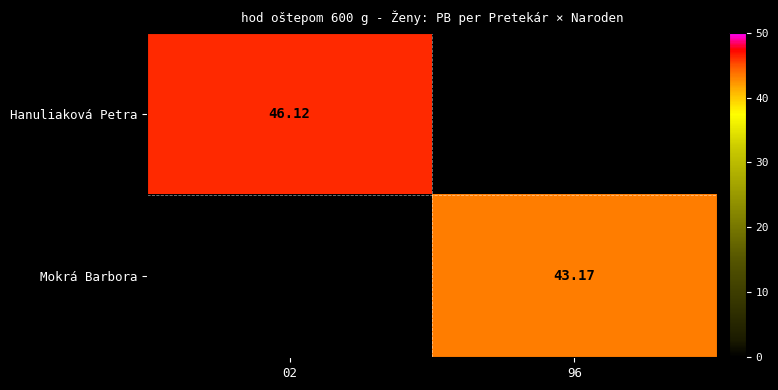

Is the value of Hanuliaková Petra at 02 greater than the value of Mokrá Barbora at 96?

Yes